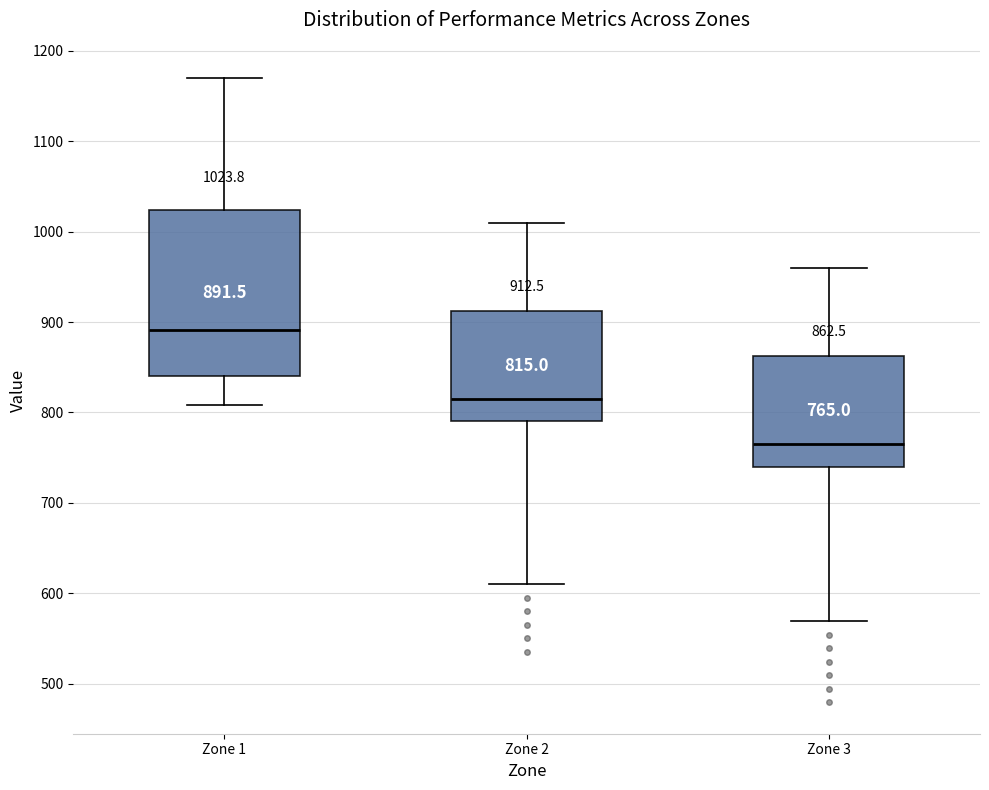

Which box's median line is the lowest?

Zone 3